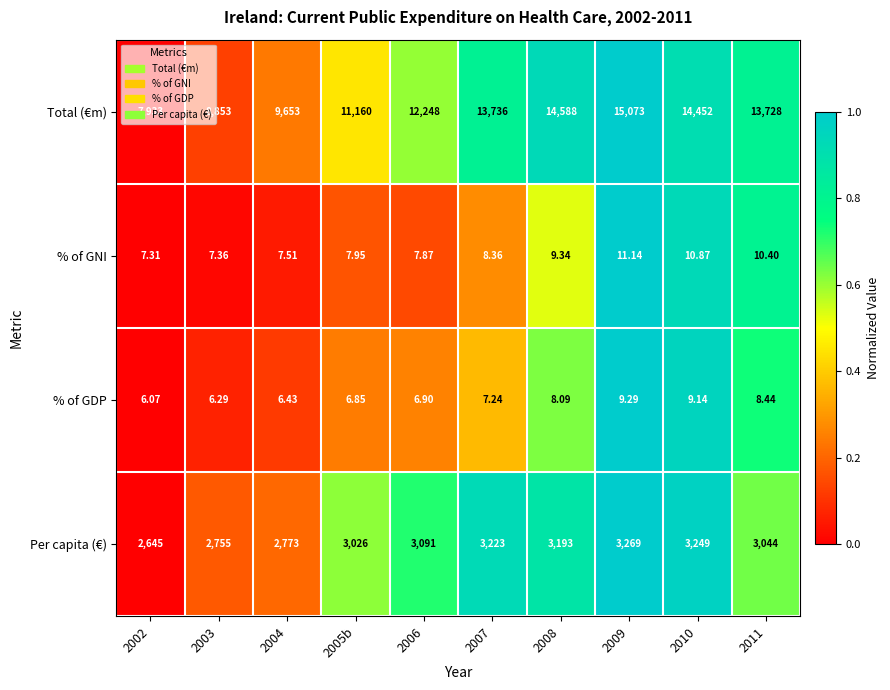

Rank the series at 2006 from lowest to highest value.

% of GDP, % of GNI, Per capita (€), Total (€m)